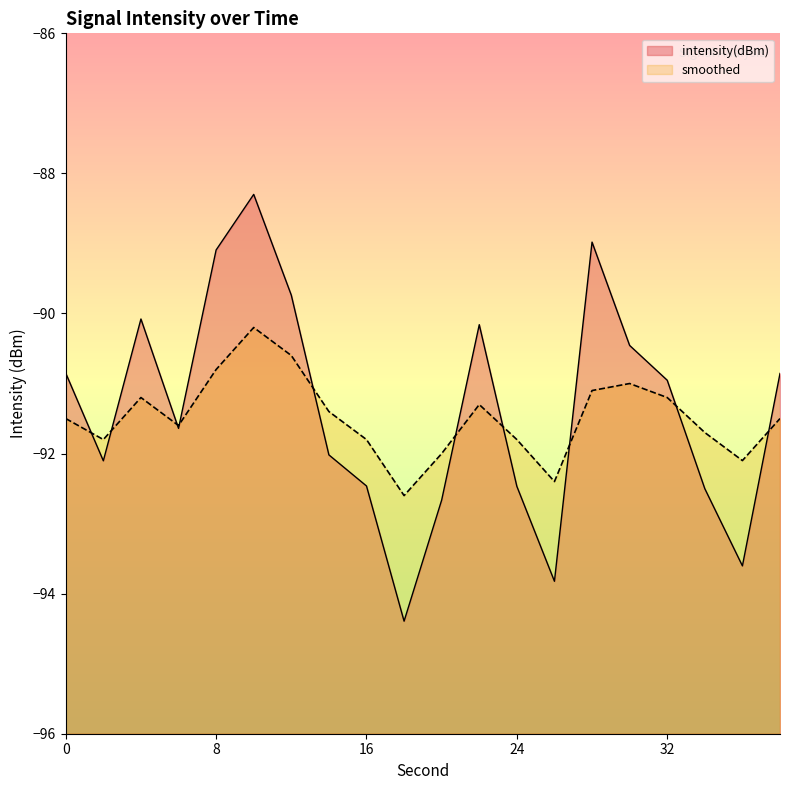

True or false: intensity(dBm) and smoothed intersect in this chart.

True